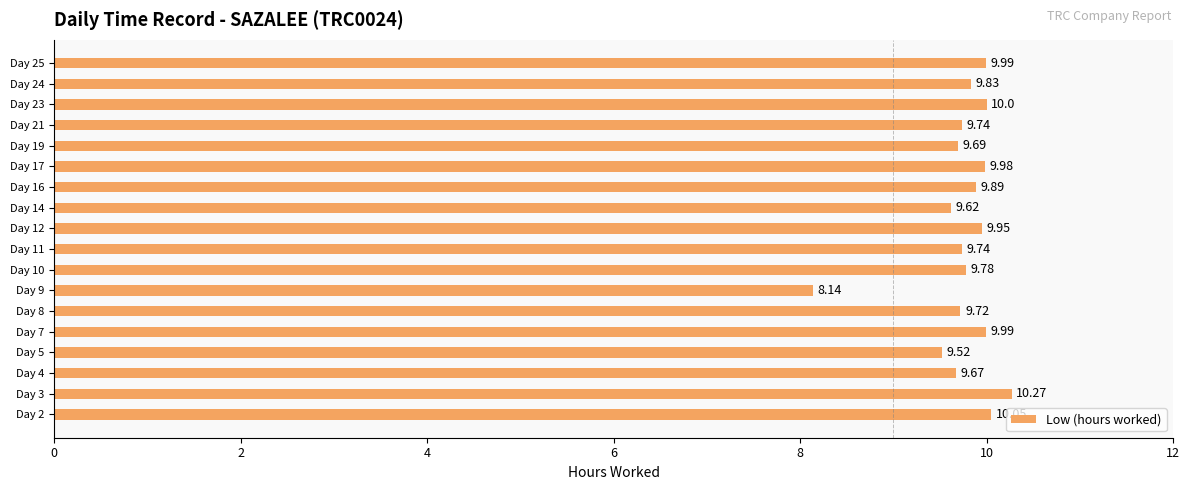

Between Day 9 and Day 19, which is larger?

Day 19